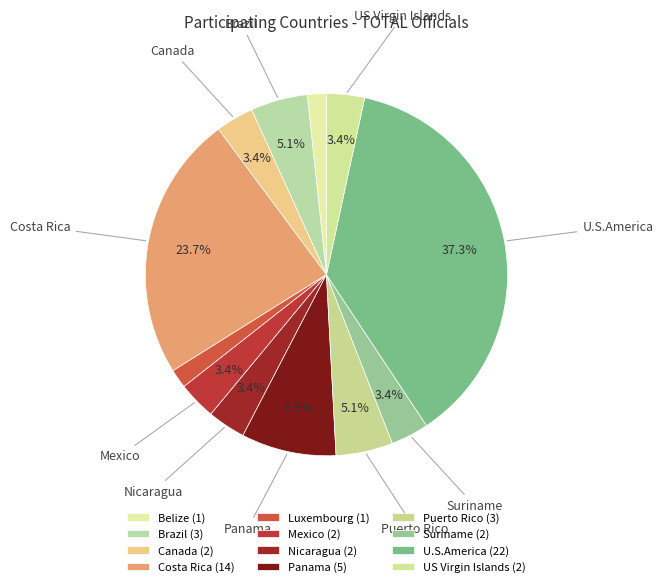

The Puerto Rico slice represents 5% of the pie. True or false?

True